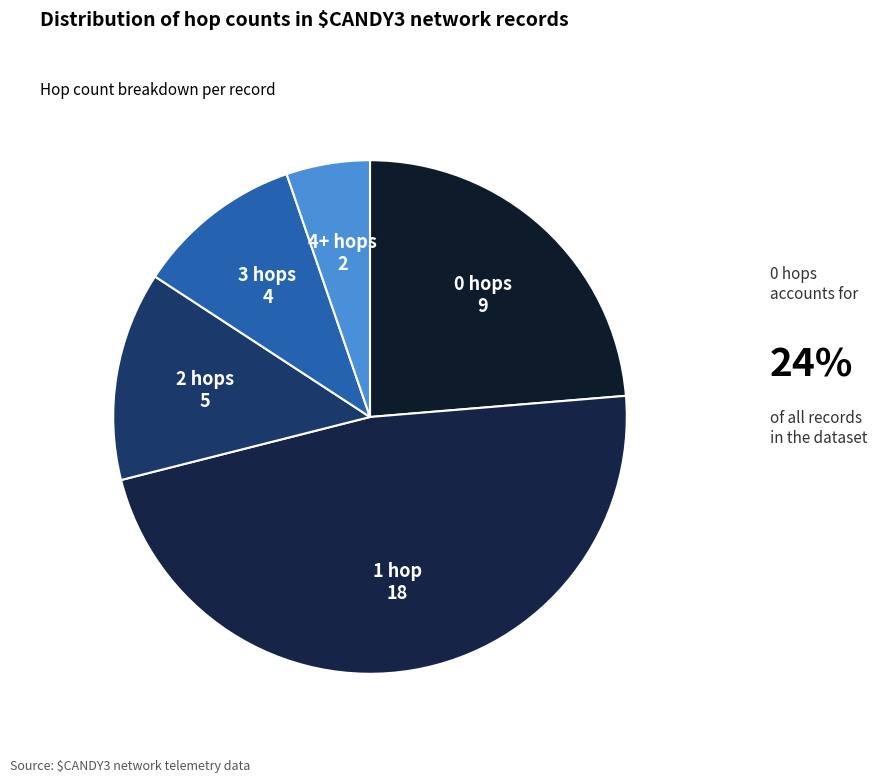

How many segments does this pie chart have?

5